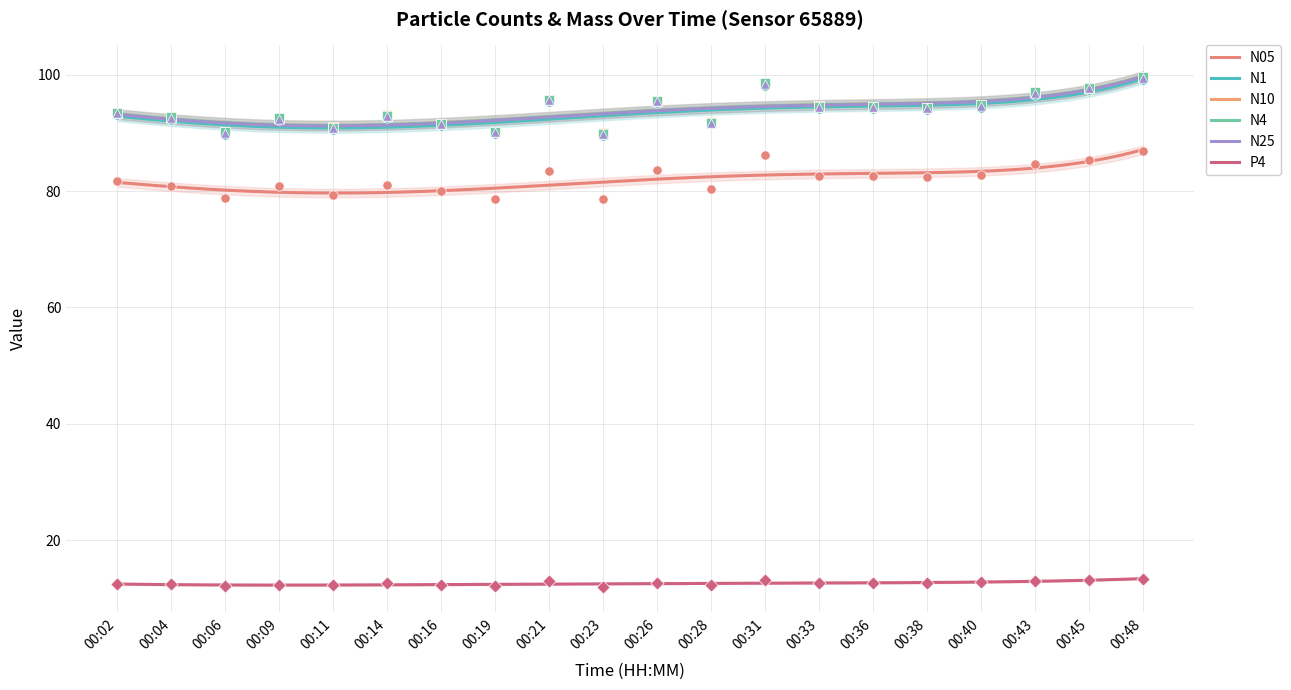

What is the total value across all series at 00:16?

458.1